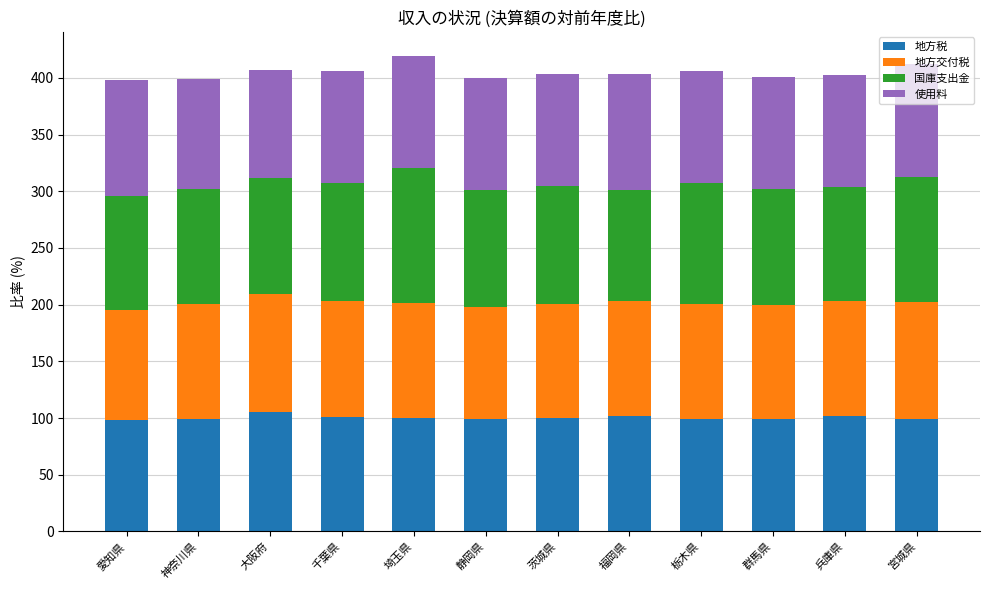

What is the minimum value for 地方税?

98.4